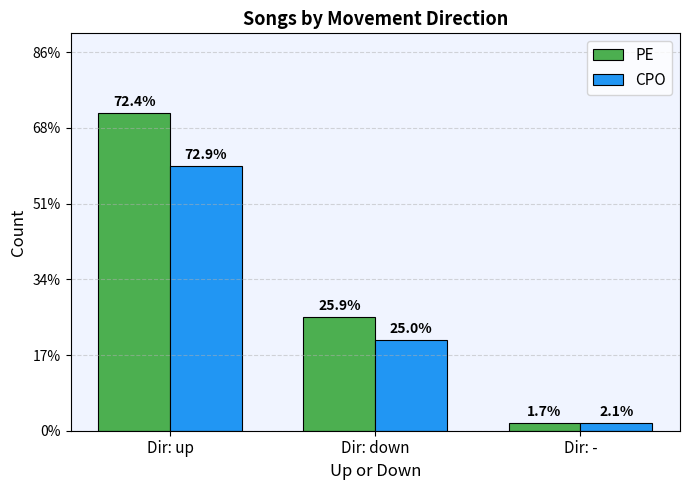

Reading right to left, list all the values displayed in this chart.

PE: 1	15	42
CPO: 1	12	35